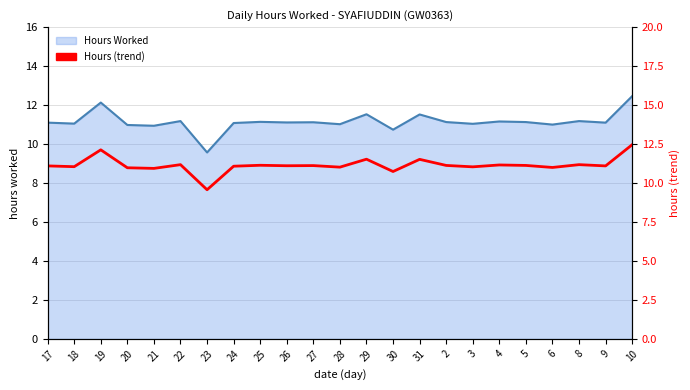

Which has a higher value, 24 or 2?

2